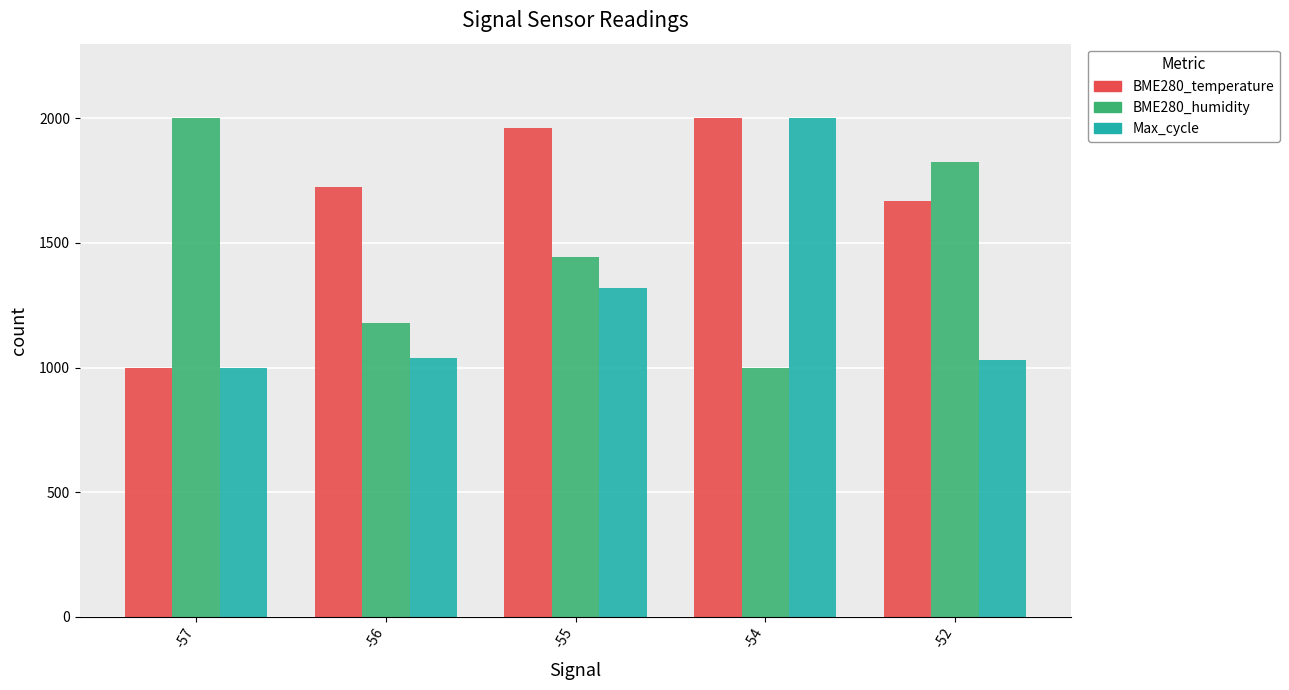

List the series in order of their overall mean, lowest first.

Max_cycle, BME280_humidity, BME280_temperature